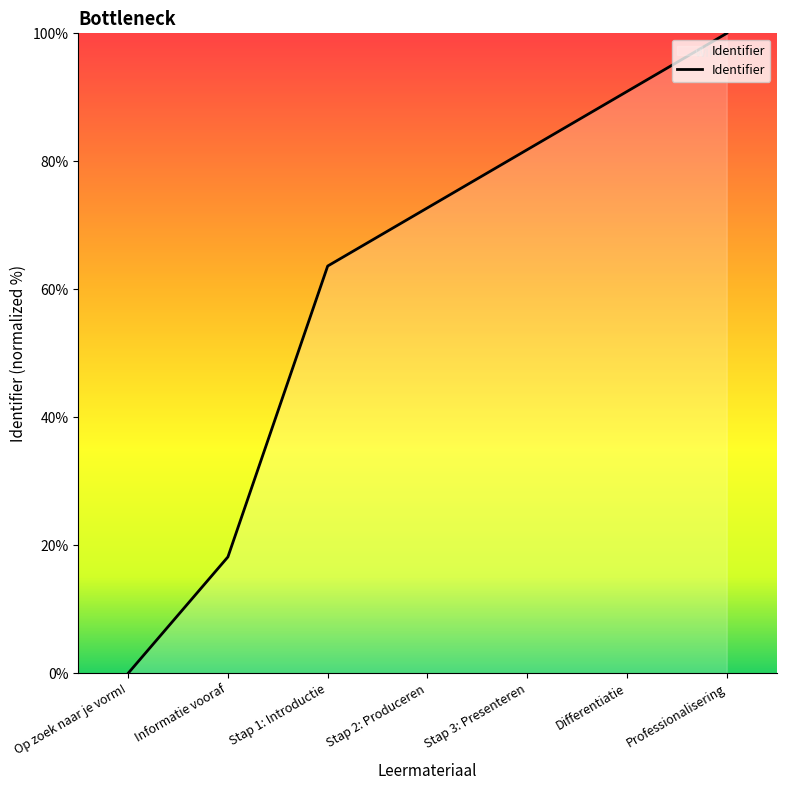

What is the sum of all values?

427.3